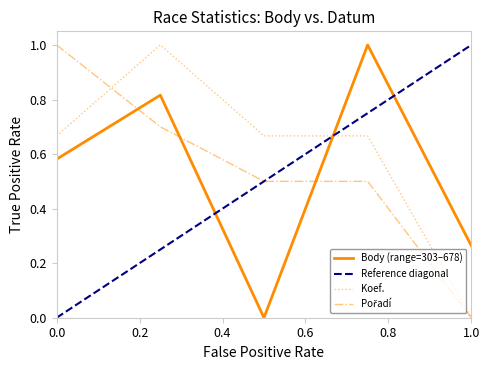

The Body (range=303–678) series shows 0.4 at 0.0. True or false?

False